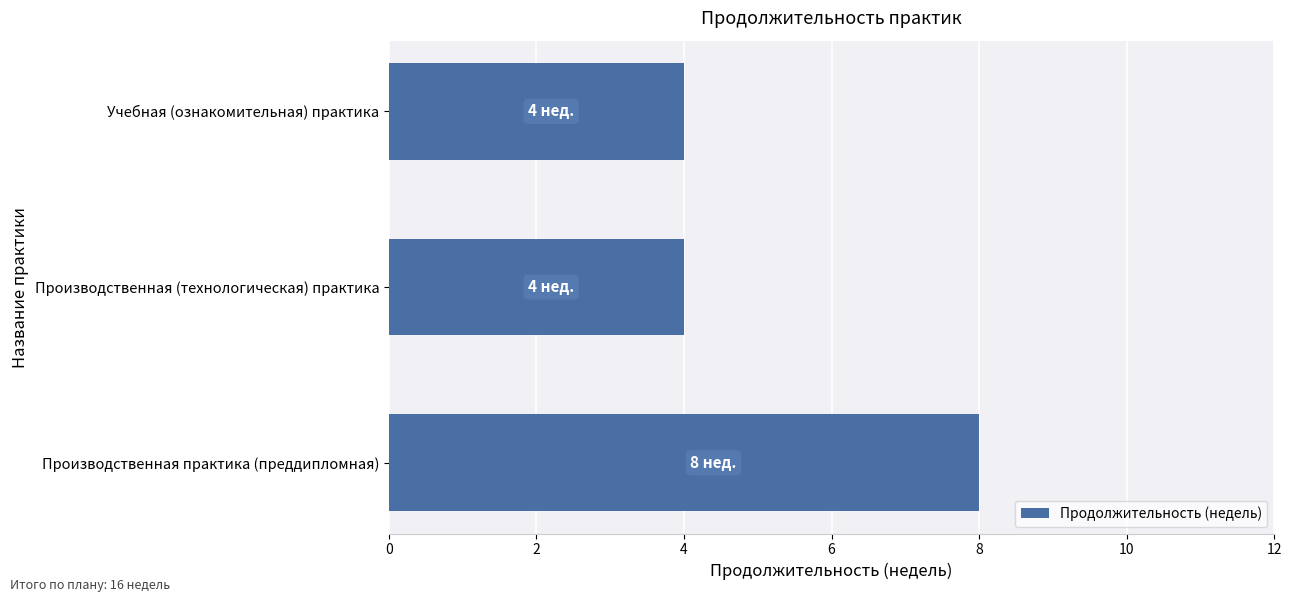

Reading top to bottom, list all the values displayed in this chart.

4	4	8